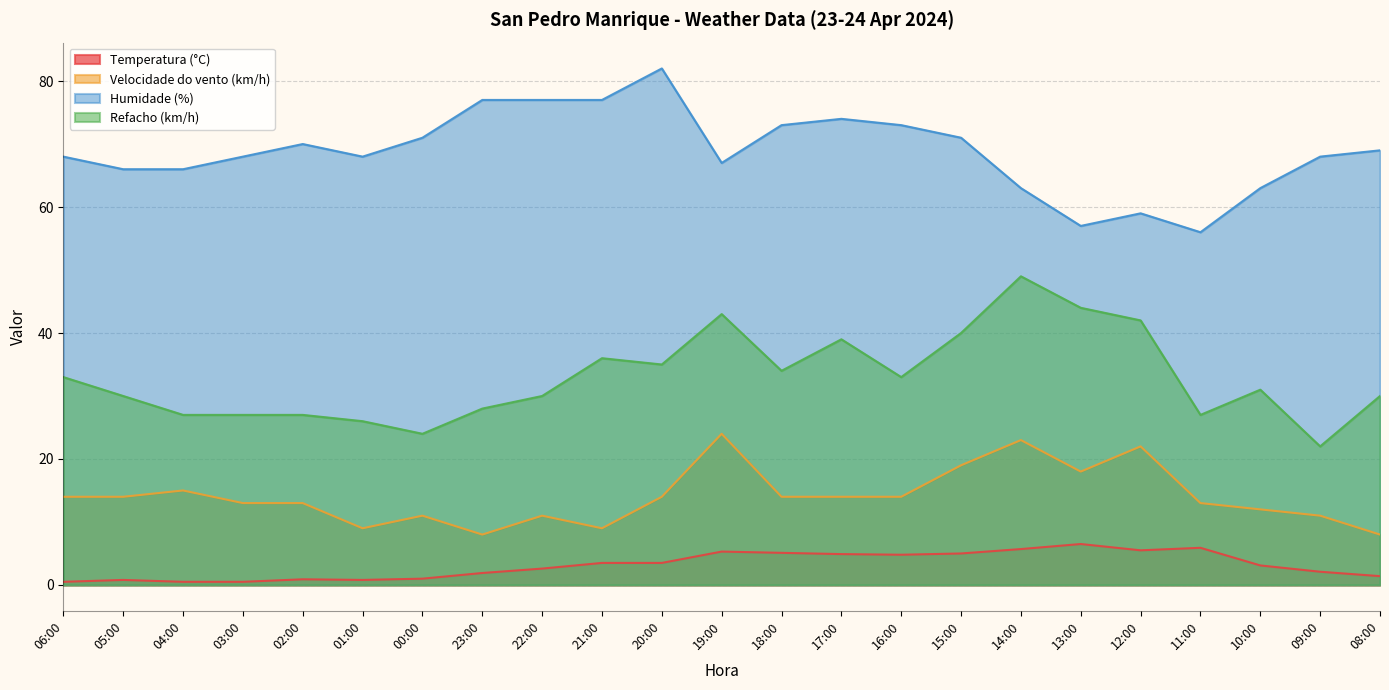

Between 20:00 and 13:00, which series saw the biggest shift?

Humidade (%)